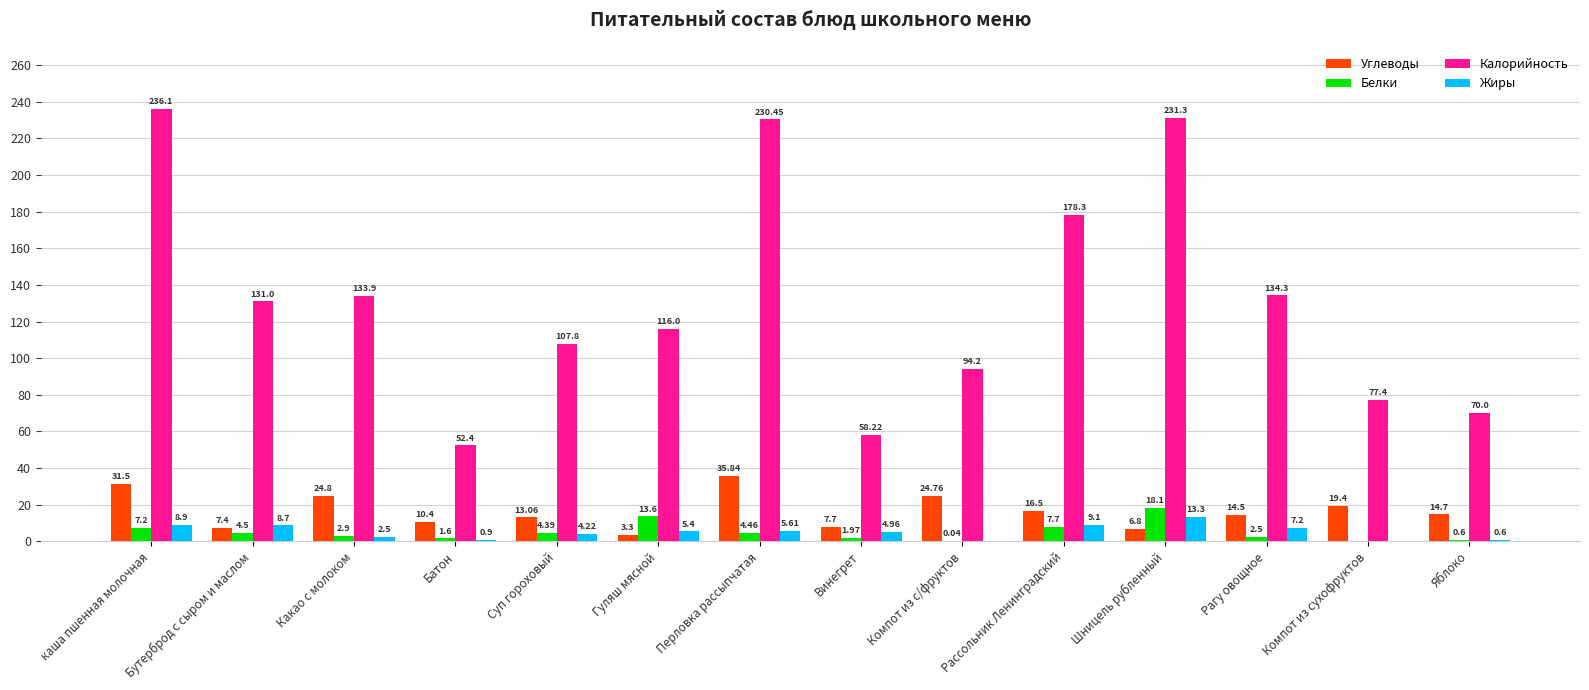

Which series changed the most between Бутерброд с сыром и маслом and Перловка рассыпчатая?

Калорийность